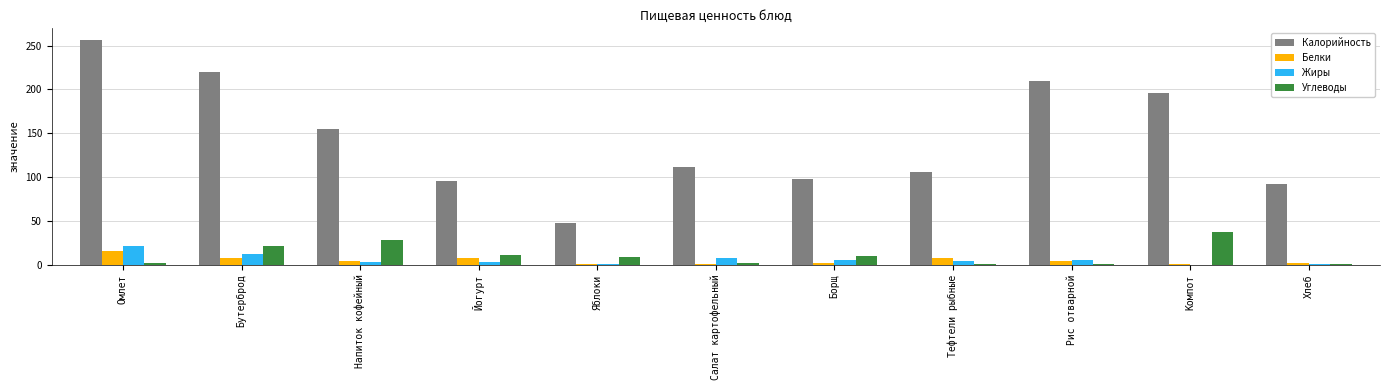

The value of Калорийность at Омлет is 257. True or false?

True